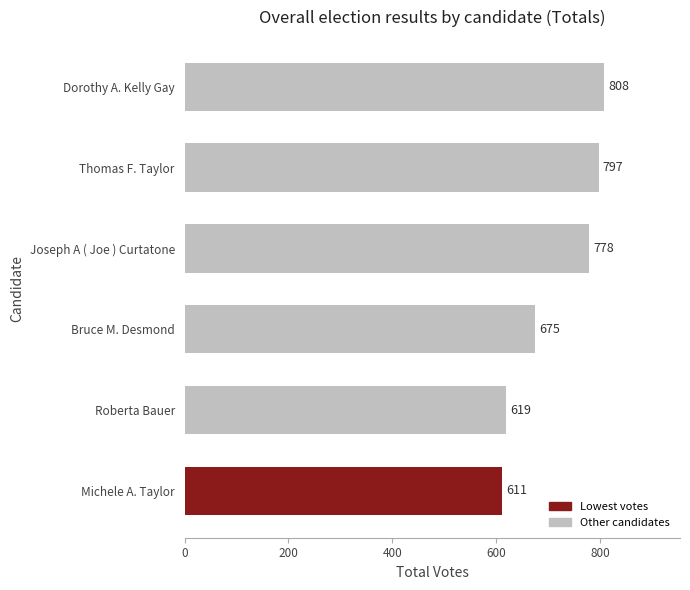

What is the difference between the values at Roberta Bauer and Joseph A ( Joe ) Curtatone?

159